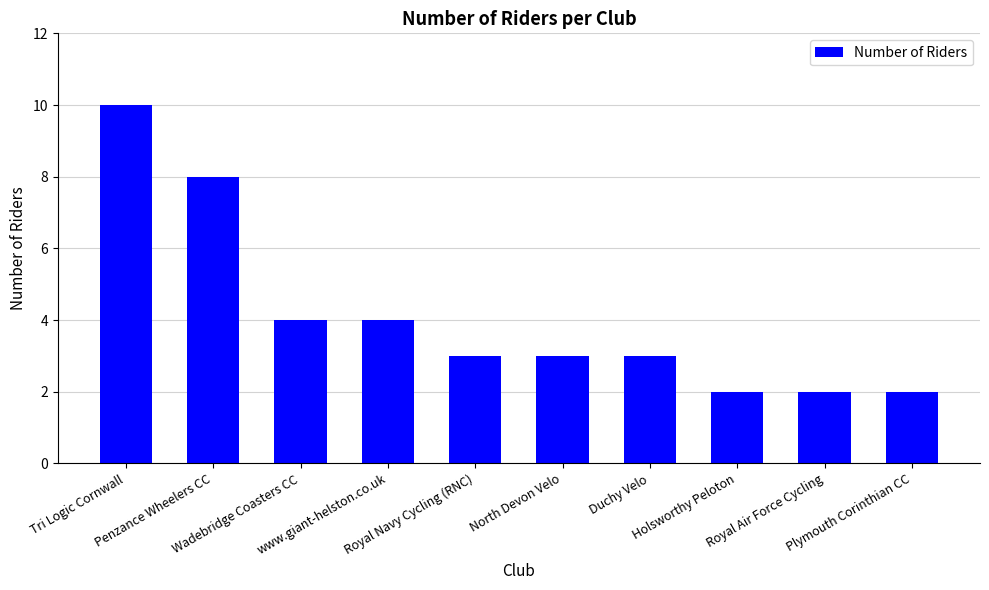

Are the bars horizontal?

No